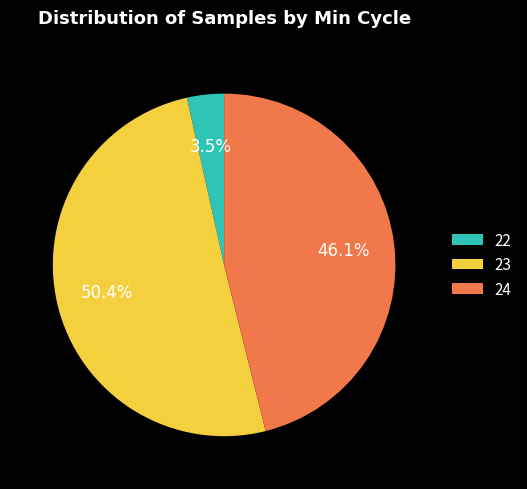

Which slice is the largest?

23